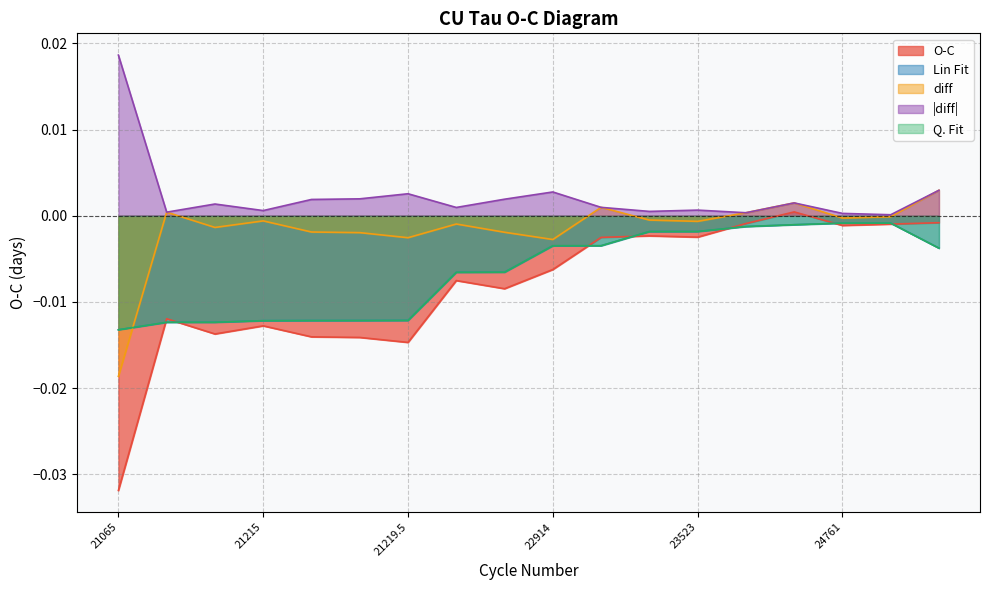

How many lines are shown in the chart?

5